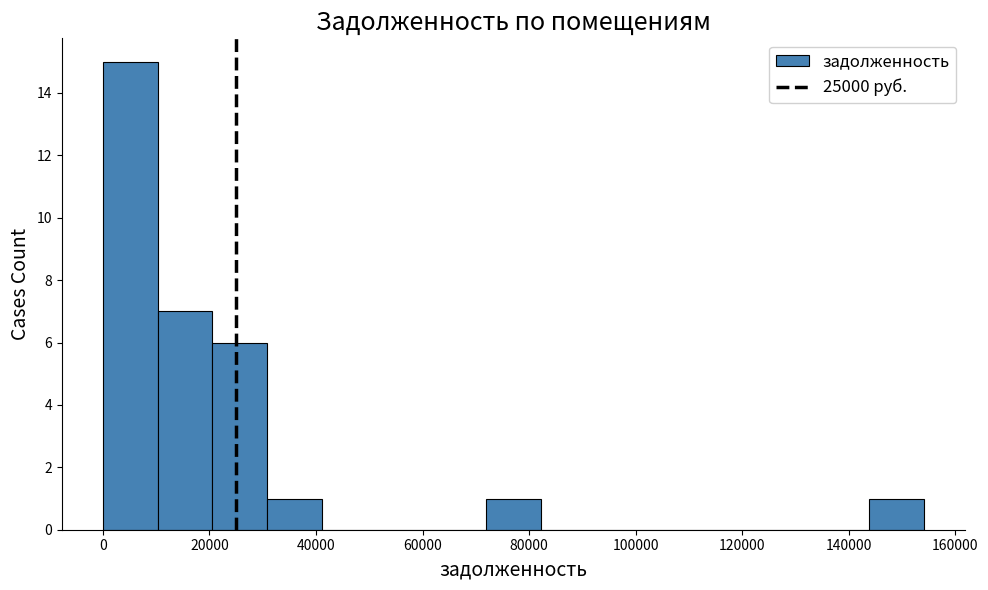

Over which range of the x-axis is the bar tallest?

0 to 10000